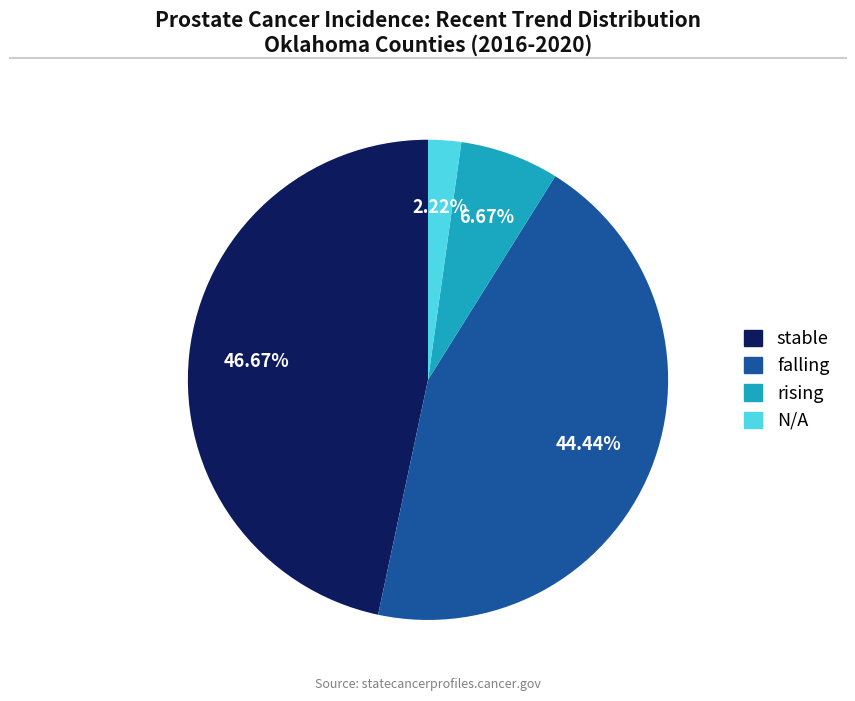

How many segments does this pie chart have?

4